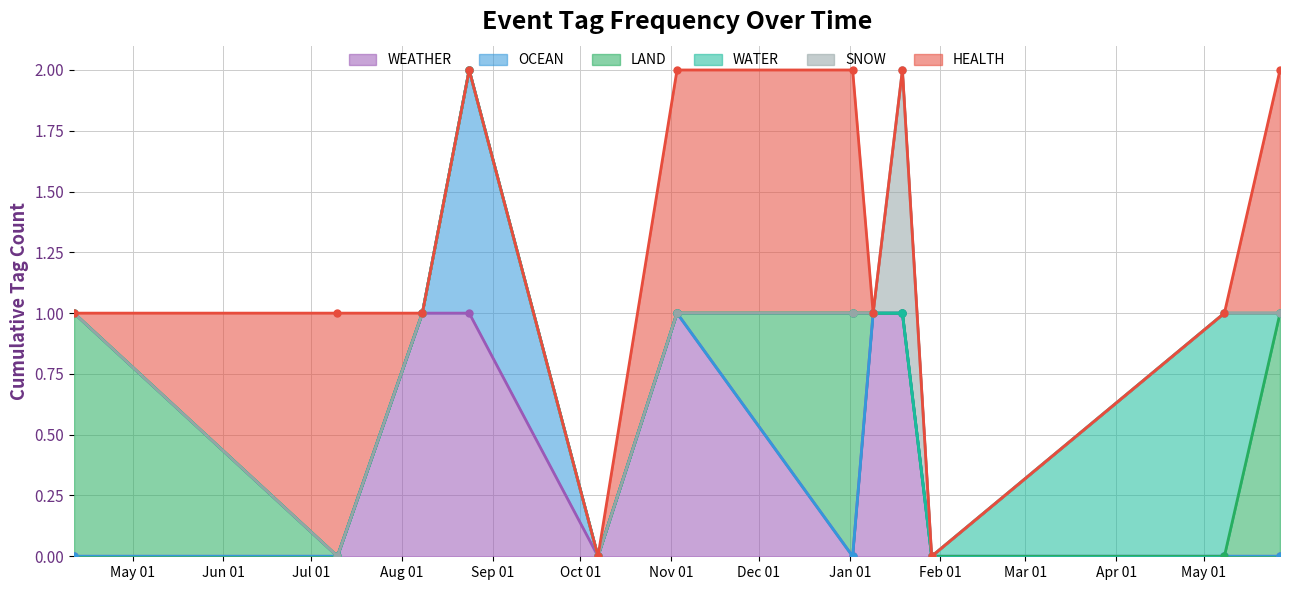

Where do HEALTH and WEATHER first cross each other?

2023-07-10 and 2023-08-08